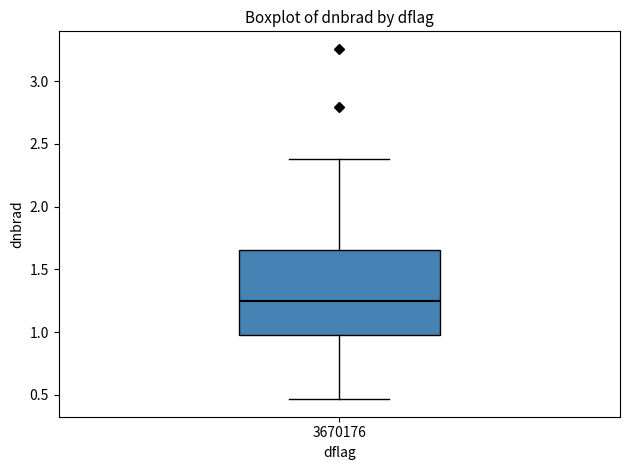

Where does the lower whisker of the box at x = 3670176 end on the y-axis? The values are not printed on the chart, so give them approximately, as read against the axis.

0.45